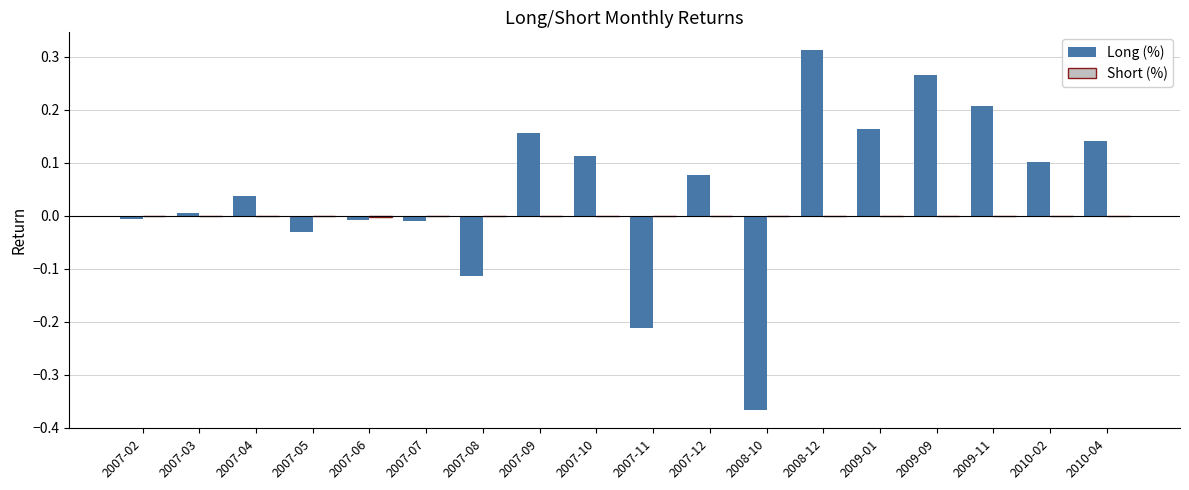

Count the number of data series in this chart.

2